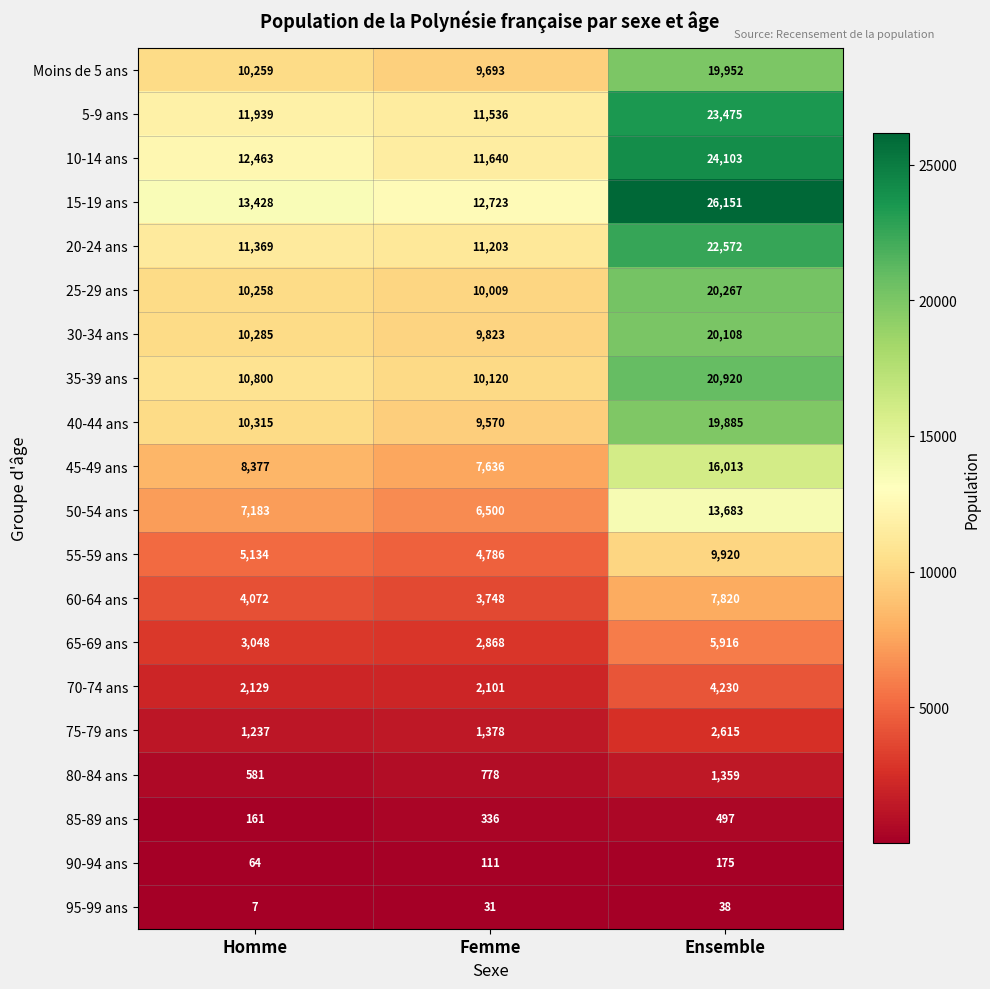

Count the number of data series in this chart.

20